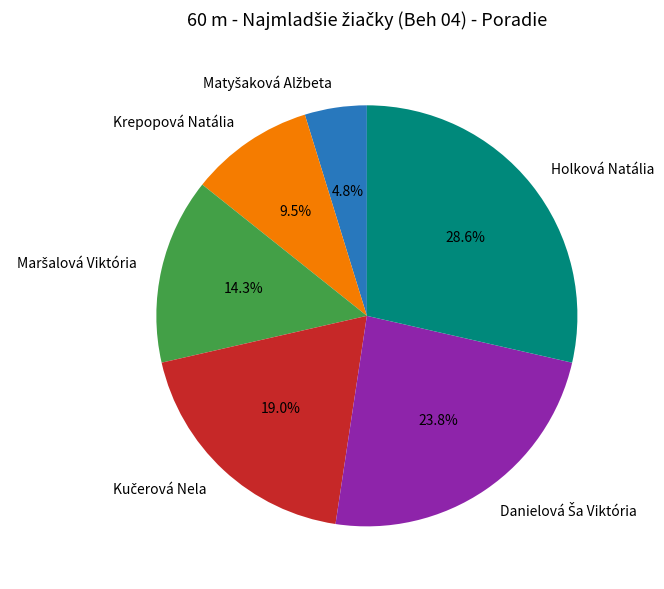

What portion of the pie excludes Holková Natália?

71.4%